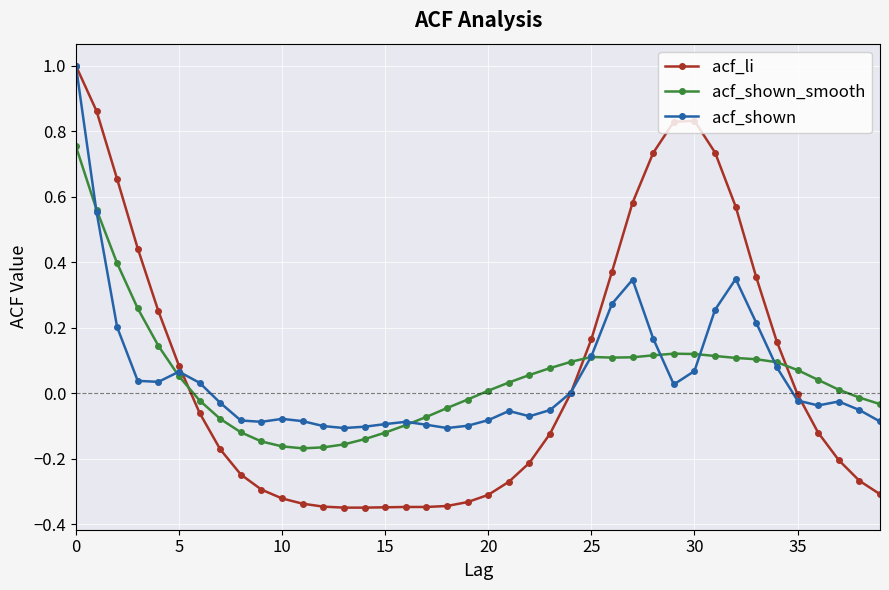

What is the maximum value shown in the chart?

1.0